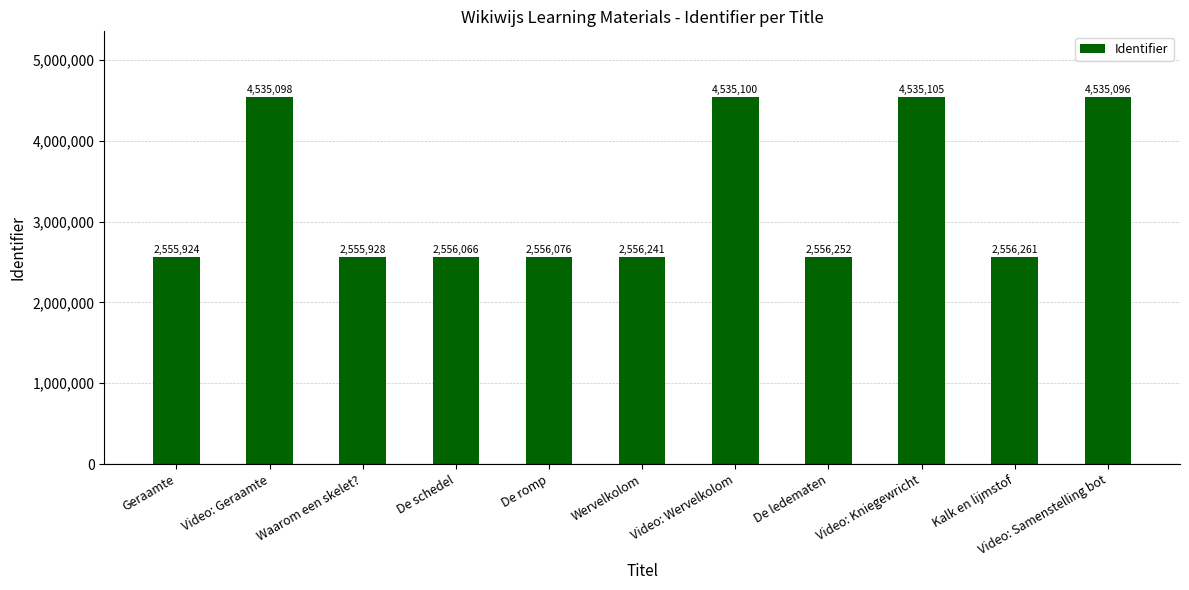

What is the sum of the values at Wervelkolom and Video: Kniegewricht?

7091346